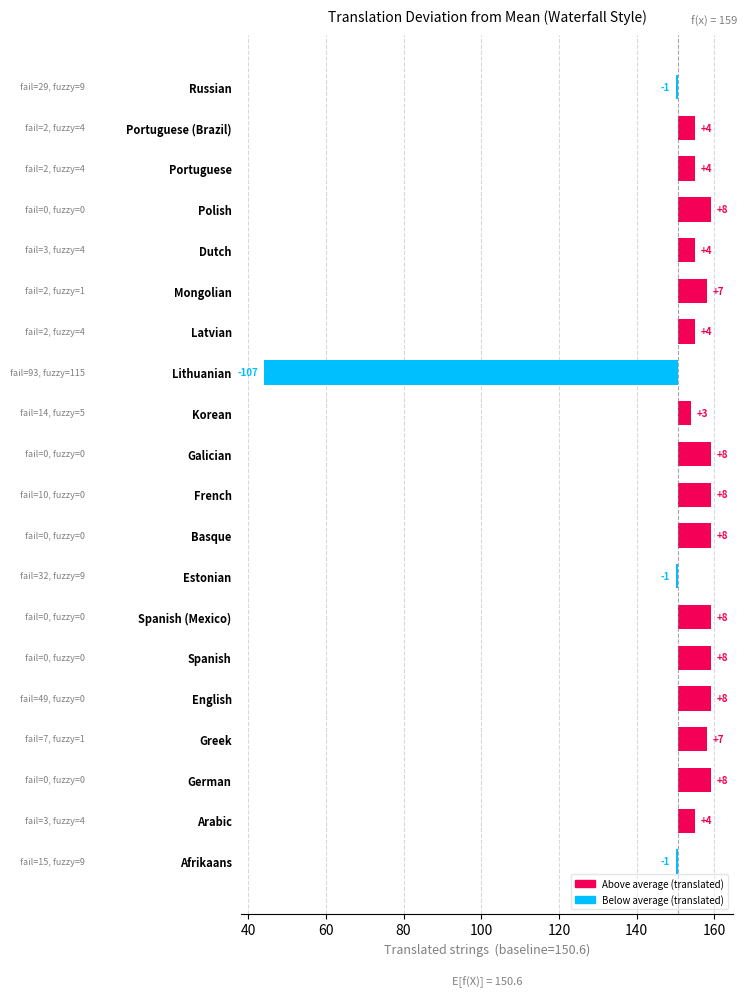

Count the number of data series in this chart.

1